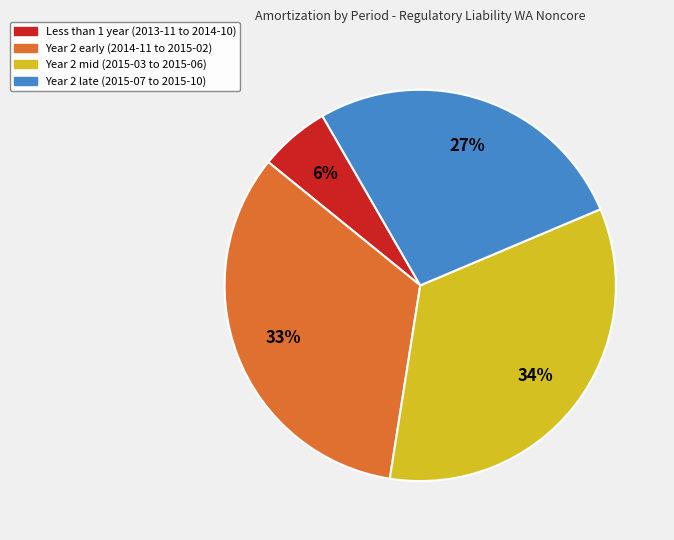

Count the number of slices in the pie.

4